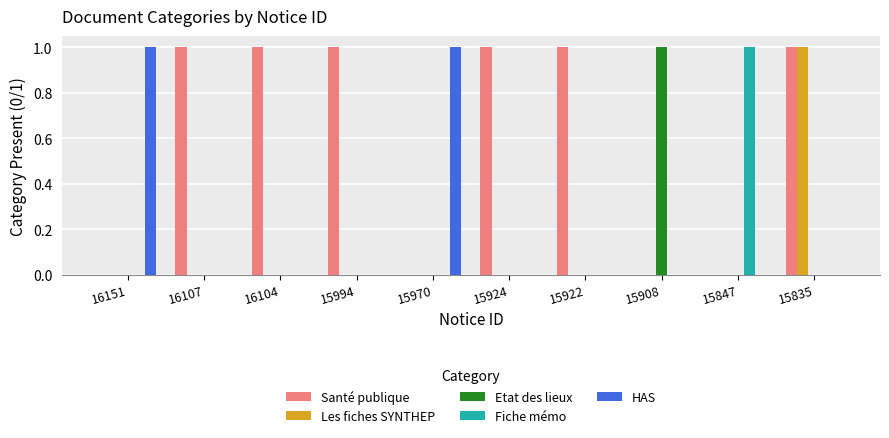

True or false: Fiche mémo has a value of 0 at 15908.

True